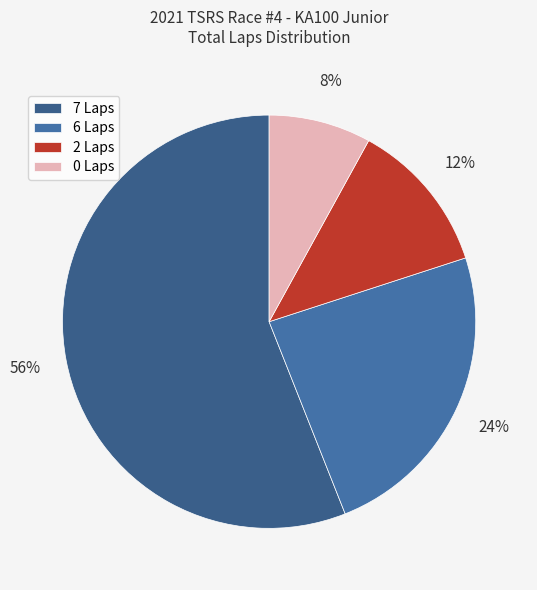

How many slices are in this pie chart?

4